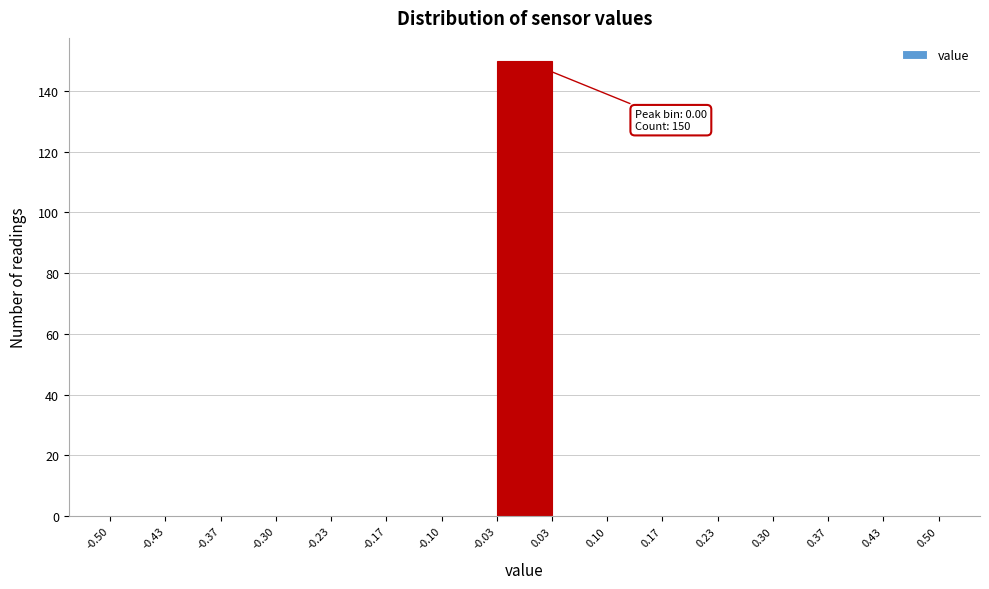

Which range on the x-axis has the tallest bar?

-0.03 to 0.03